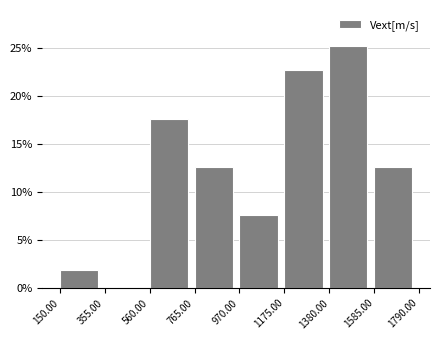

Reading left to right, transcribe this chart: for each bar, give the range it covers on the x-axis and its height. The values are not printed on the chart, so give them approximately, as read against the axis.

150.00 to 355.00: 2.0
355.00 to 560.00: 0
560.00 to 765.00: 17.5
765.00 to 970.00: 12.5
970.00 to 1175.00: 7.5
1175.00 to 1380.00: 22.5
1380.00 to 1585.00: 25.0
1585.00 to 1790.00: 12.5